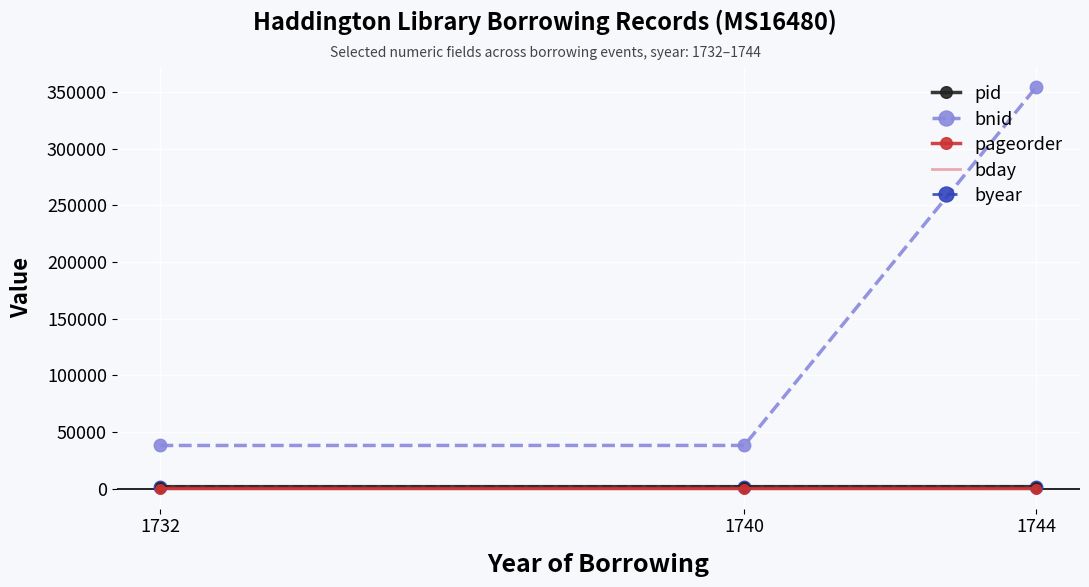

What is the maximum value shown in the chart?

354218